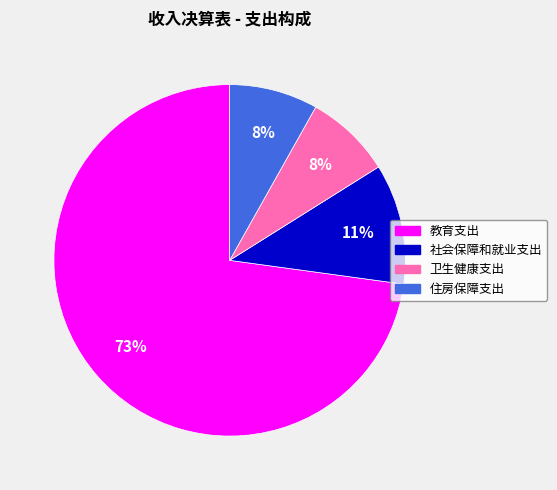

Which category has the biggest portion of the pie?

教育支出